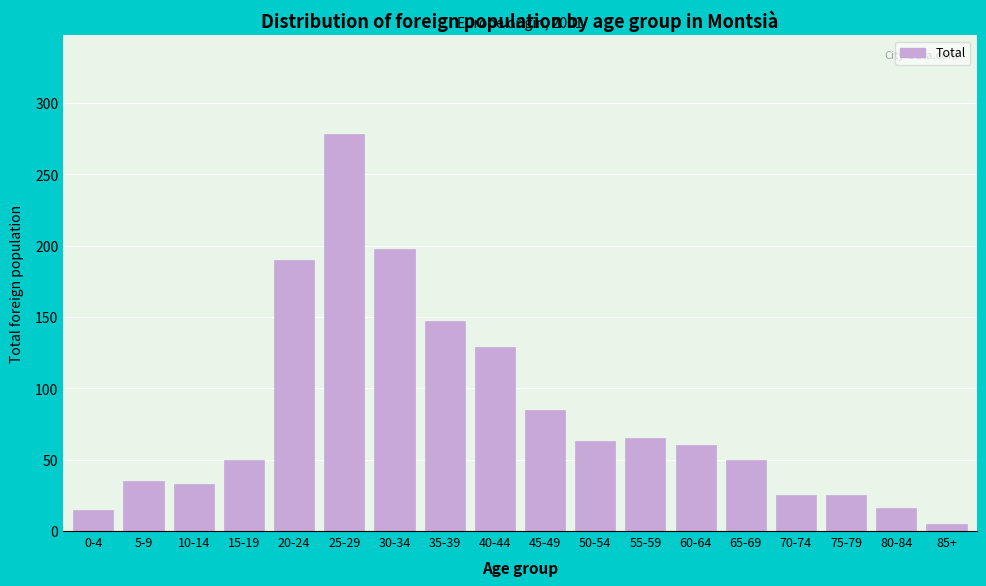

True or false: the data shows 25 at 70-74.

True